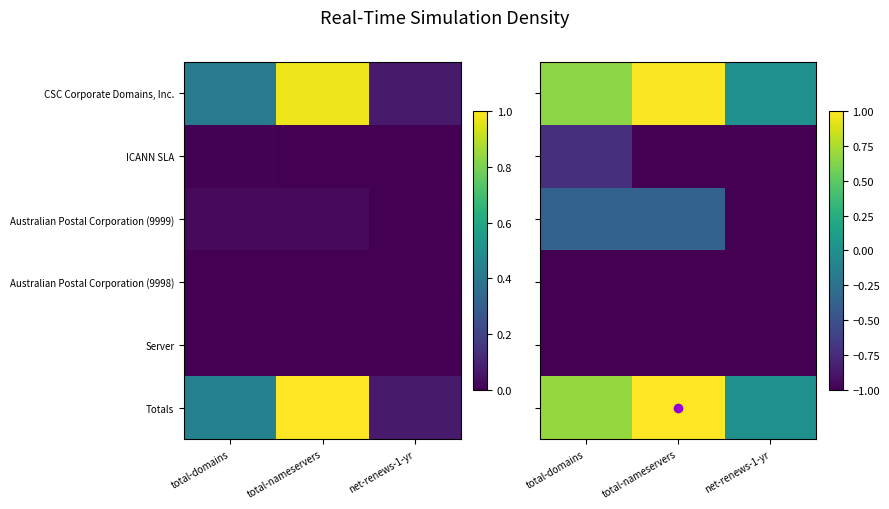

Count the number of data series in this chart.

6